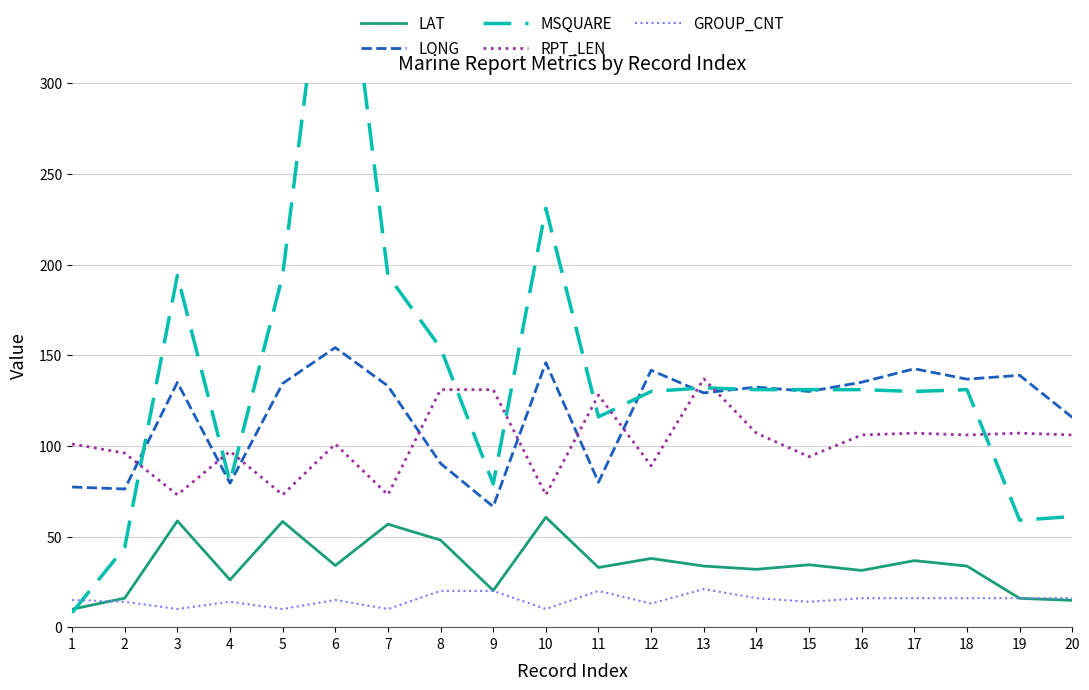

True or false: LAT has a value of 14.4 at 16.

False